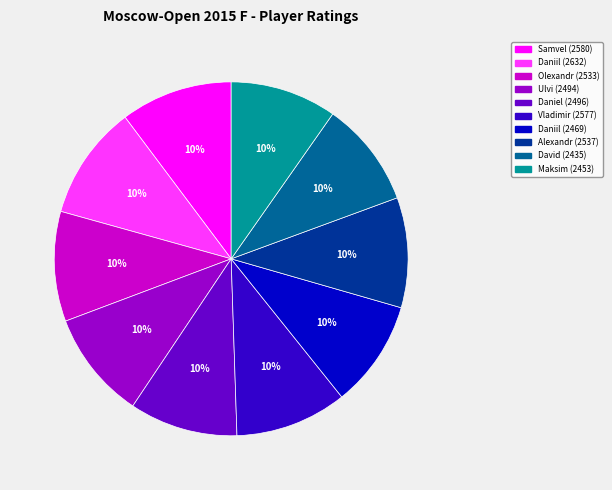

Is there a majority slice in this chart?

No